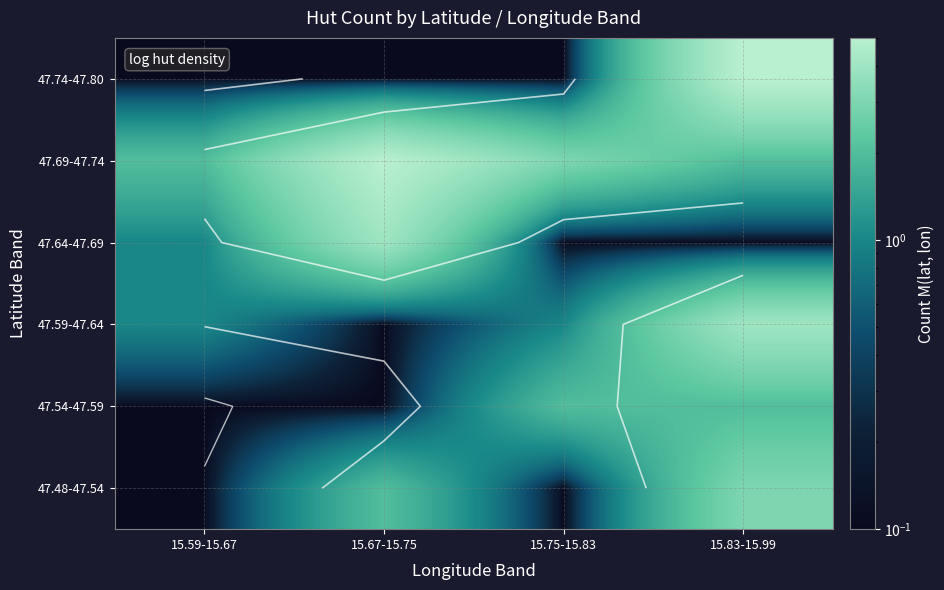

List the series in order of their peak value, highest first.

47.69-47.74, 47.74-47.80, 47.59-47.64, 47.64-47.69, 47.48-47.54, 47.54-47.59